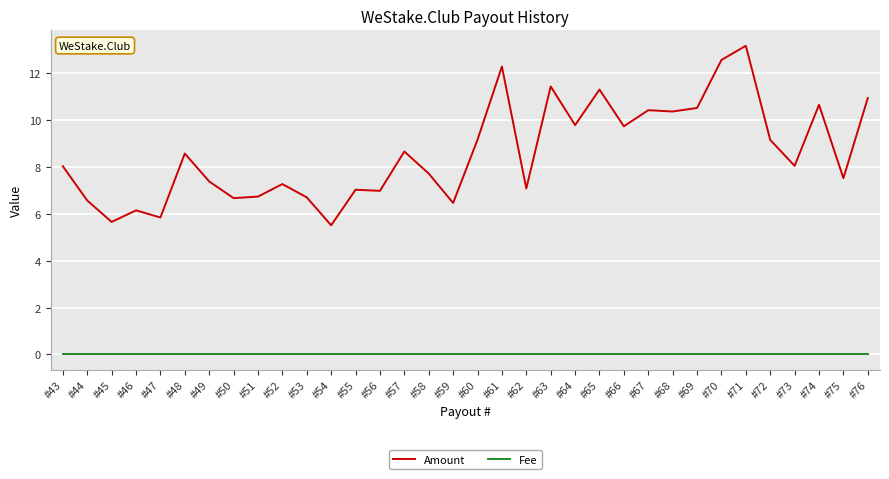

At how many categories does at least one series exceed 11?

5